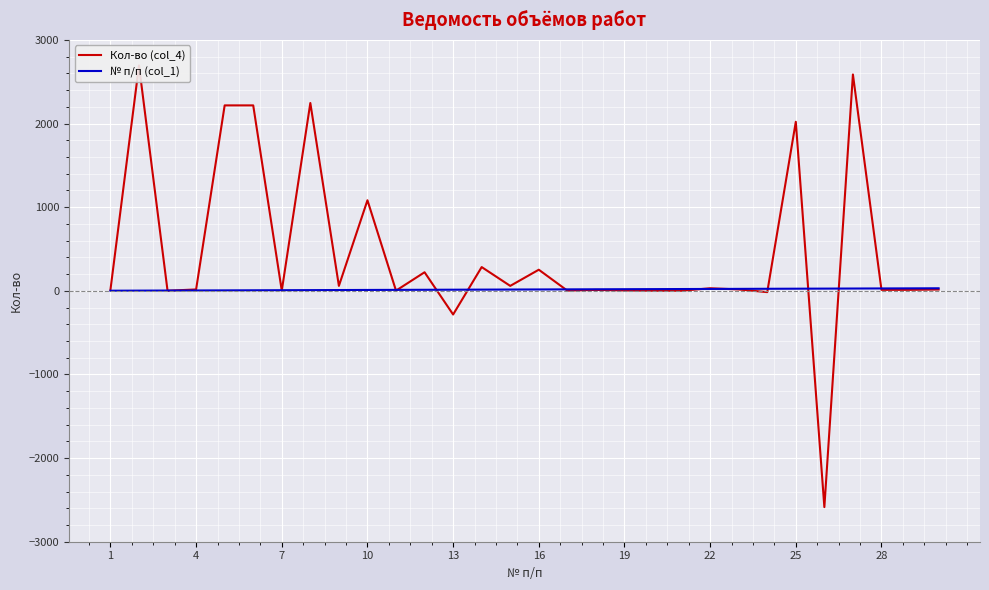

Rank the series by their maximum value, from lowest to highest.

№ п/п (col_1), Кол-во (col_4)